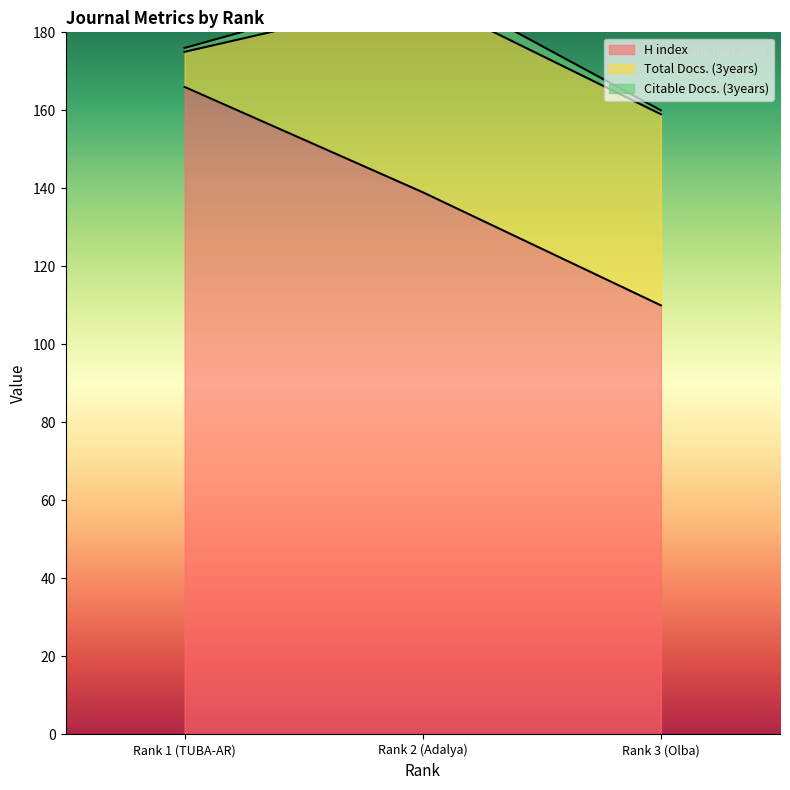

What value does the H index series have at Rank 1 (TUBA-AR)?

166